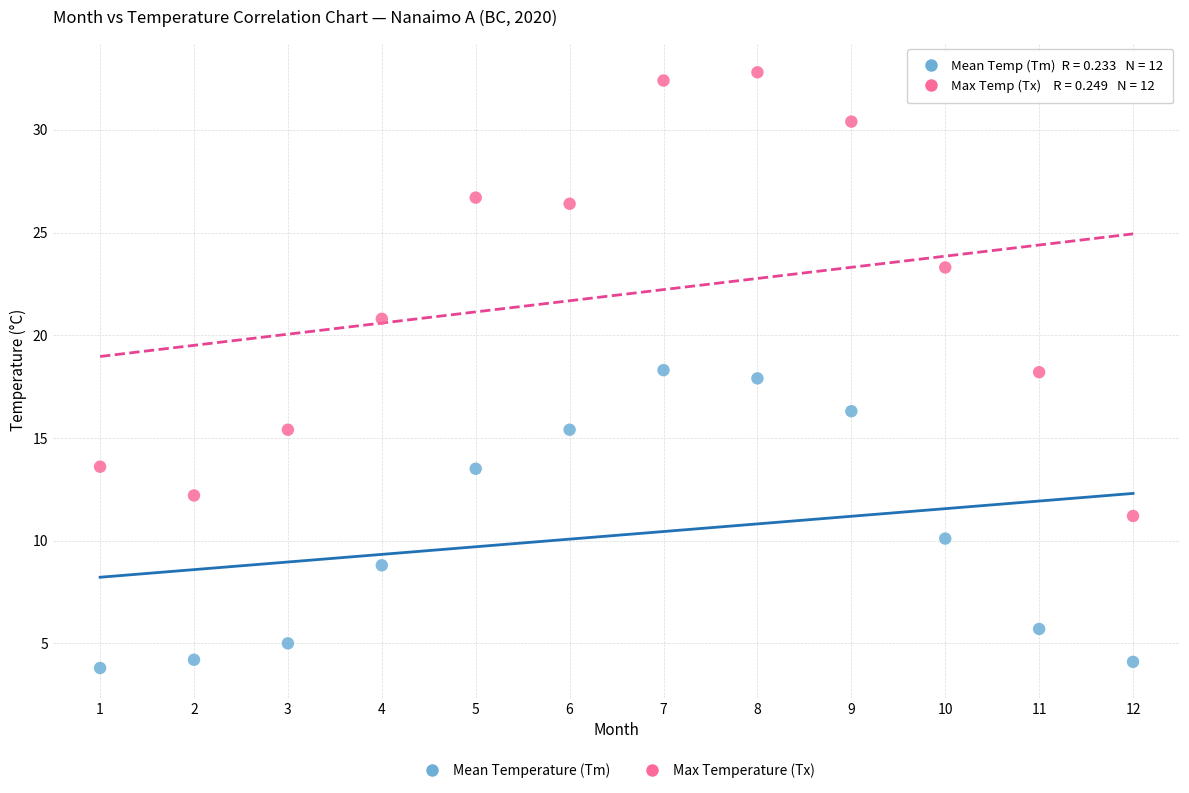

Which series reaches the maximum Y coordinate?

Max Temperature (Tx)